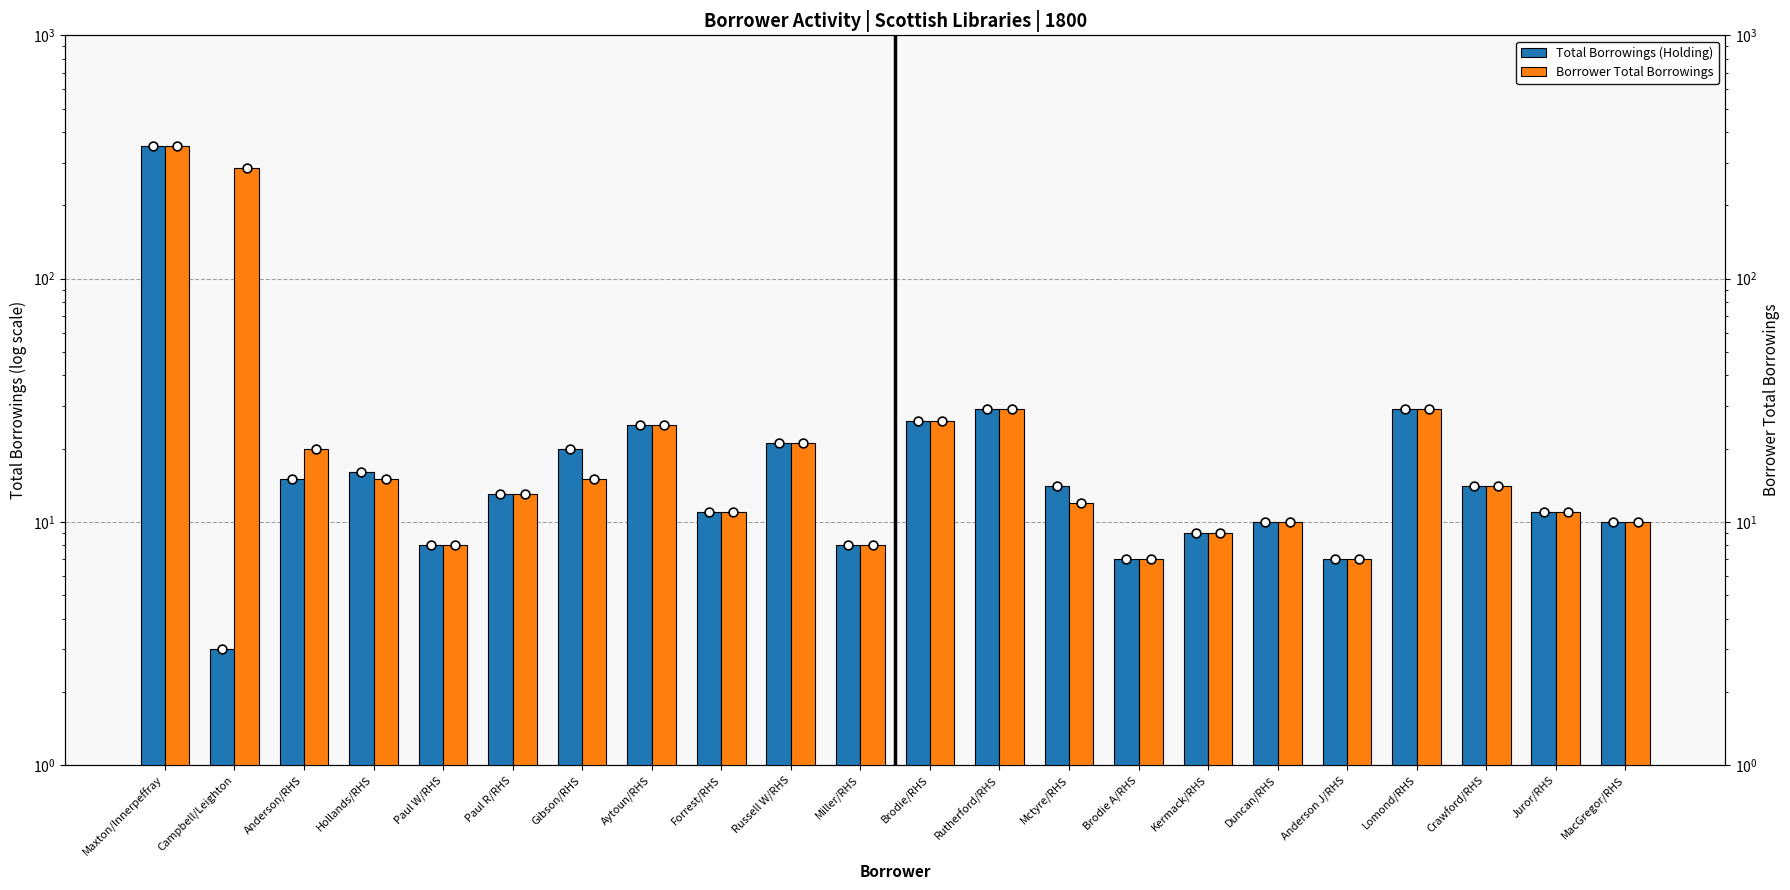

Which series has the widest spread of Y values?

Total Borrowings (Holding)